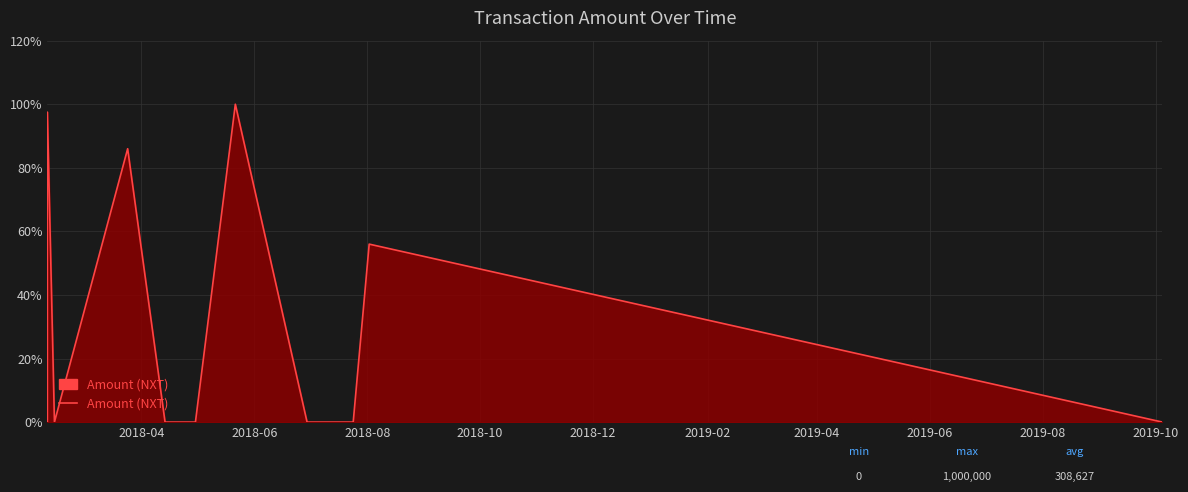

What is the greatest value displayed?

100.0